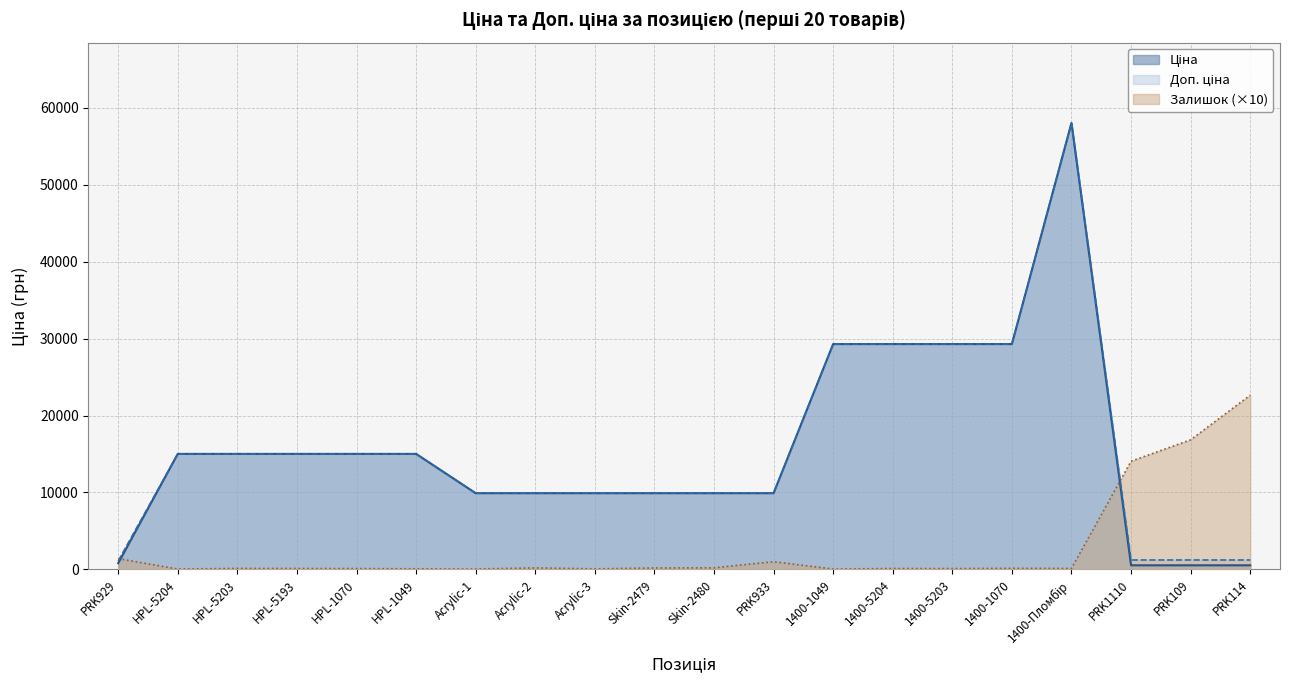

What is the label of the 14th point from the right?

Acrylic-1